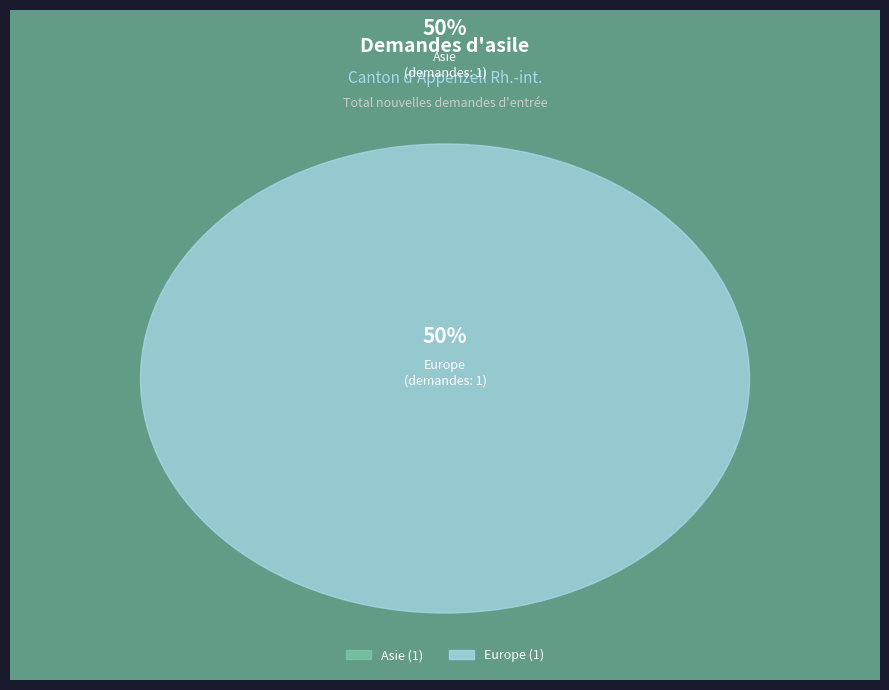

Is there a majority slice in this chart?

No